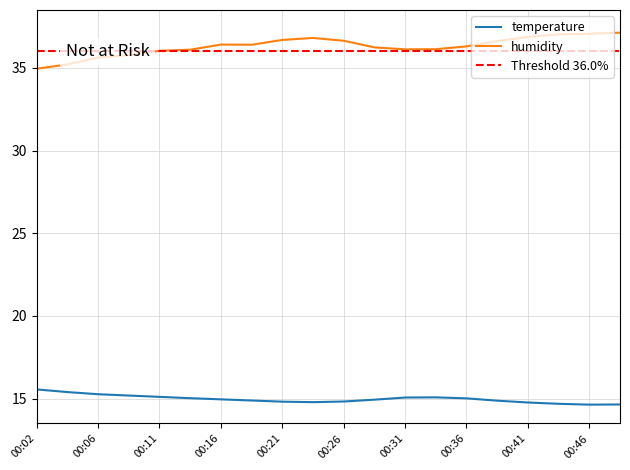

True or false: temperature and humidity intersect in this chart.

False